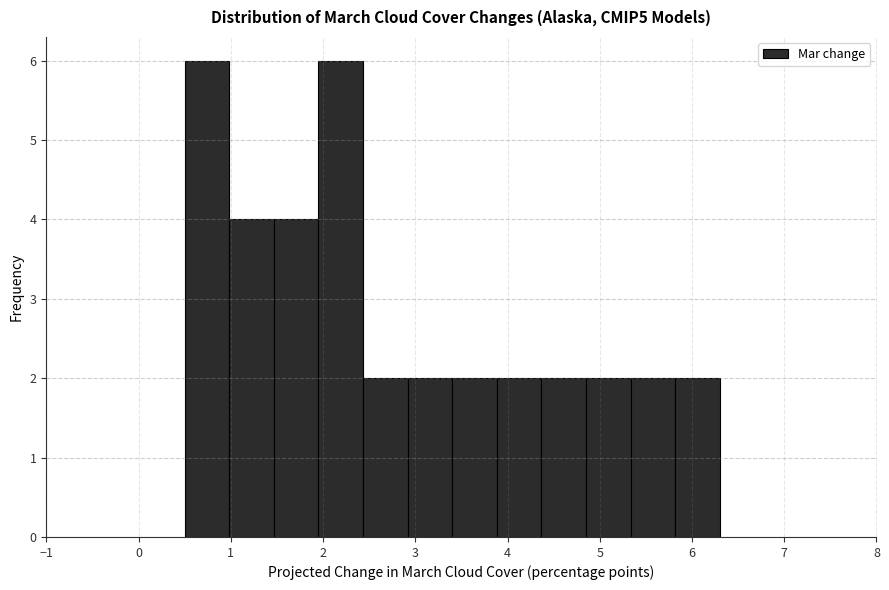

Reading left to right, list every bar in this chart as the range it spans on the x-axis followed by its height. Neither the bar edges nor the heights are printed on the chart, so give them approximately, as read against the axes.

0.5 to 1.0: 6
1.0 to 1.5: 4
1.5 to 2.0: 4
2.0 to 2.4: 6
2.4 to 2.9: 2
2.9 to 3.4: 2
3.4 to 3.9: 2
3.9 to 4.4: 2
4.4 to 4.9: 2
4.9 to 5.3: 2
5.3 to 5.8: 2
5.8 to 6.3: 2